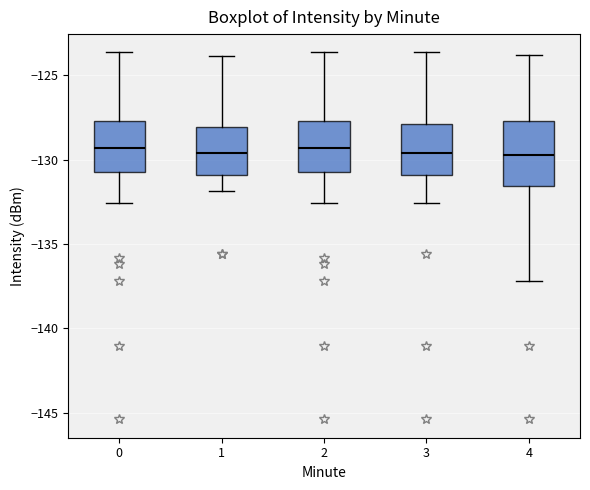

Reading left to right, read every box against the y-axis: the position of its median line, the range the box covers, and the ends of its whiskers. The values are not printed on the chart, so give them approximately, as read against the axis.

0: median -129.5, box -131.0 to -127.5, whiskers -132.5 to -123.5
1: median -129.5, box -131.0 to -128.0, whiskers -132.0 to -124.0
2: median -129.5, box -131.0 to -127.5, whiskers -132.5 to -123.5
3: median -129.5, box -131.0 to -128.0, whiskers -132.5 to -123.5
4: median -129.5, box -131.5 to -127.5, whiskers -137.0 to -124.0